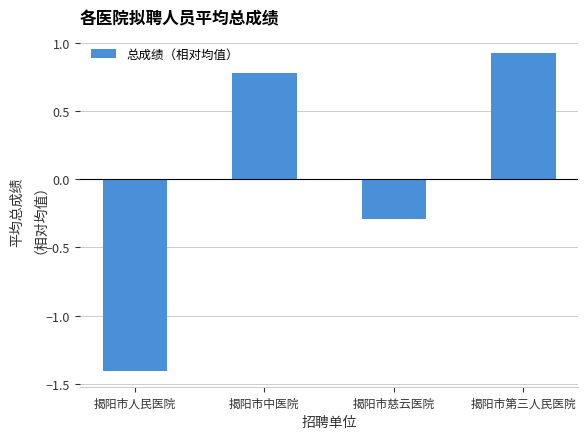

At which label does the data first exceed 0?

揭阳市中医院